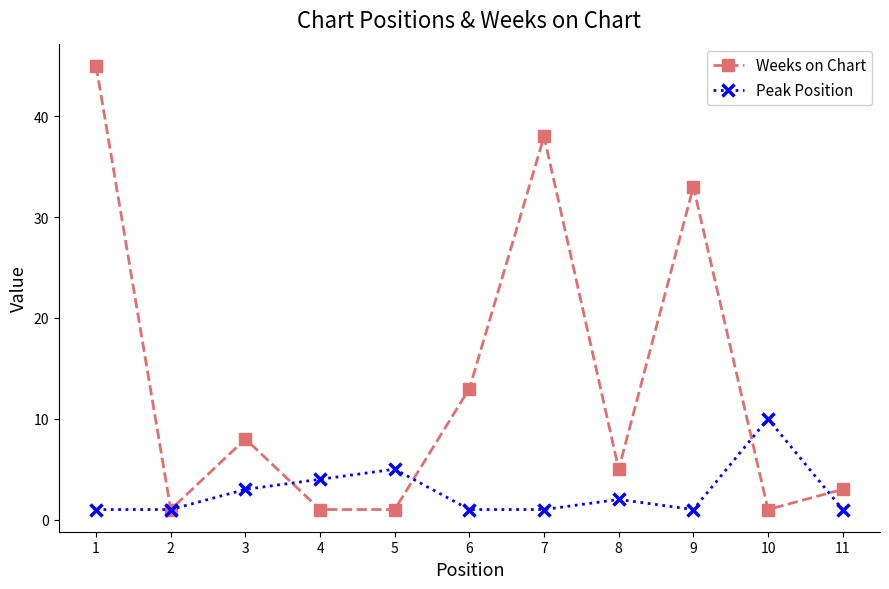

Which series changed the most between 6 and 7?

Weeks on Chart